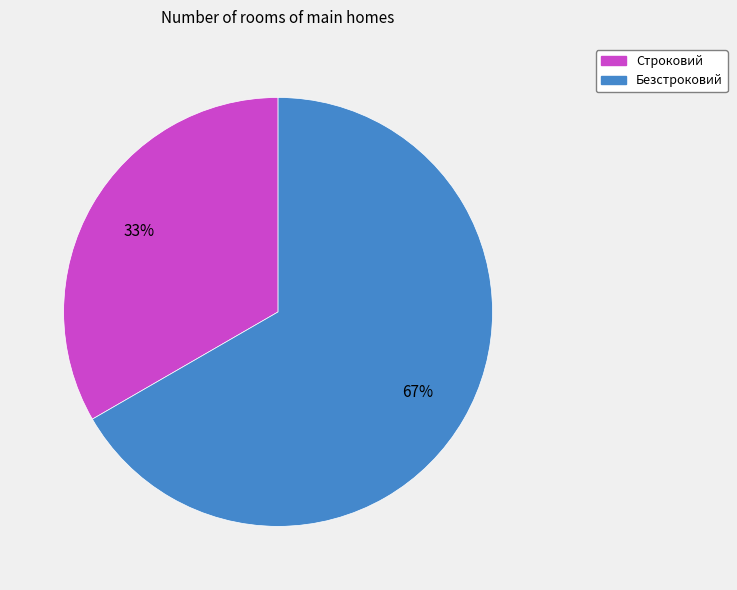

Is Строковий the majority of the pie?

No